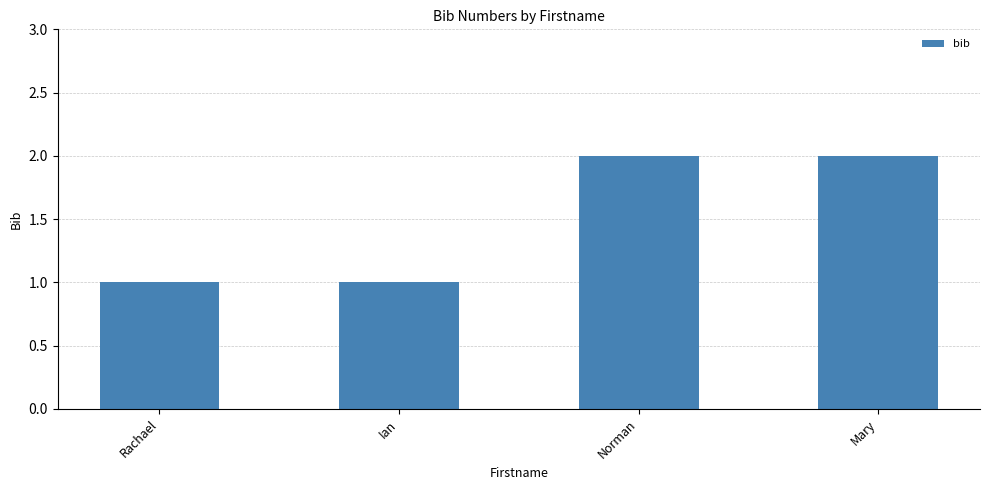

How many bars are there in total?

4